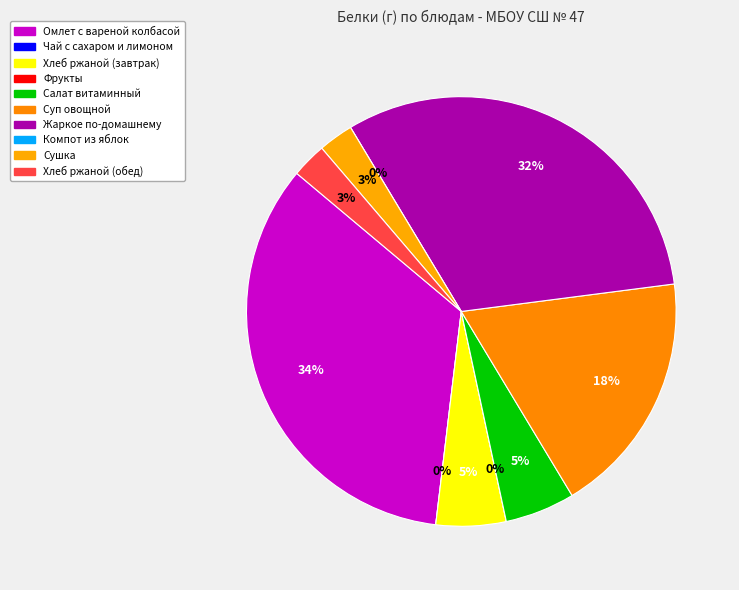

Rank the categories by value from lowest to highest.

Чай с сахаром и лимоном, Фрукты, Компот из яблок, Сушка, Хлеб ржаной (обед), Хлеб ржаной (завтрак), Салат витаминный, Суп овощной, Жаркое по-домашнему, Омлет с вареной колбасой